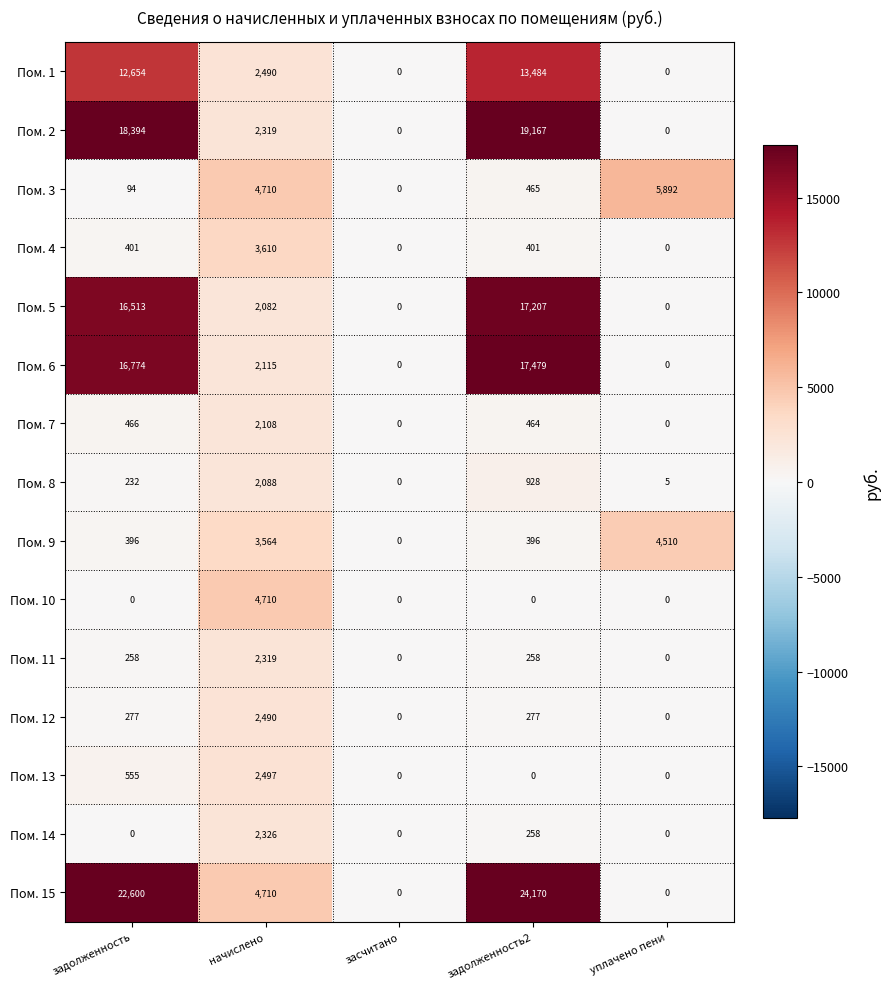

What value does the Пом. 10 series have at начислено, to the nearest 100?

4700